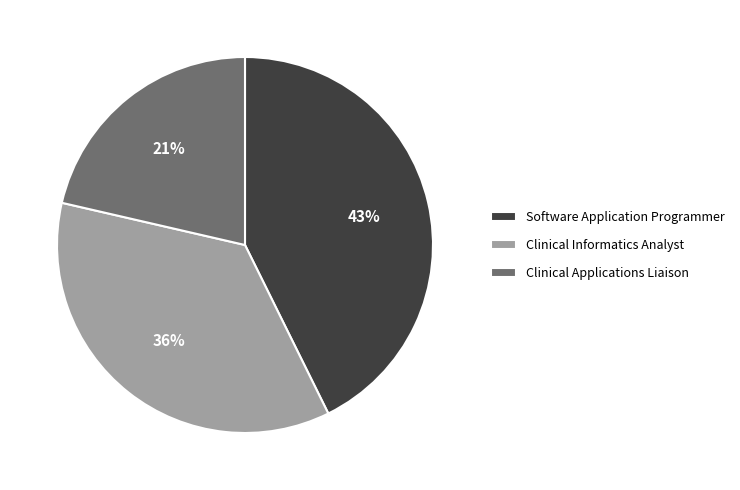

Which has a higher value, Clinical Informatics Analyst or Clinical Applications Liaison?

Clinical Informatics Analyst